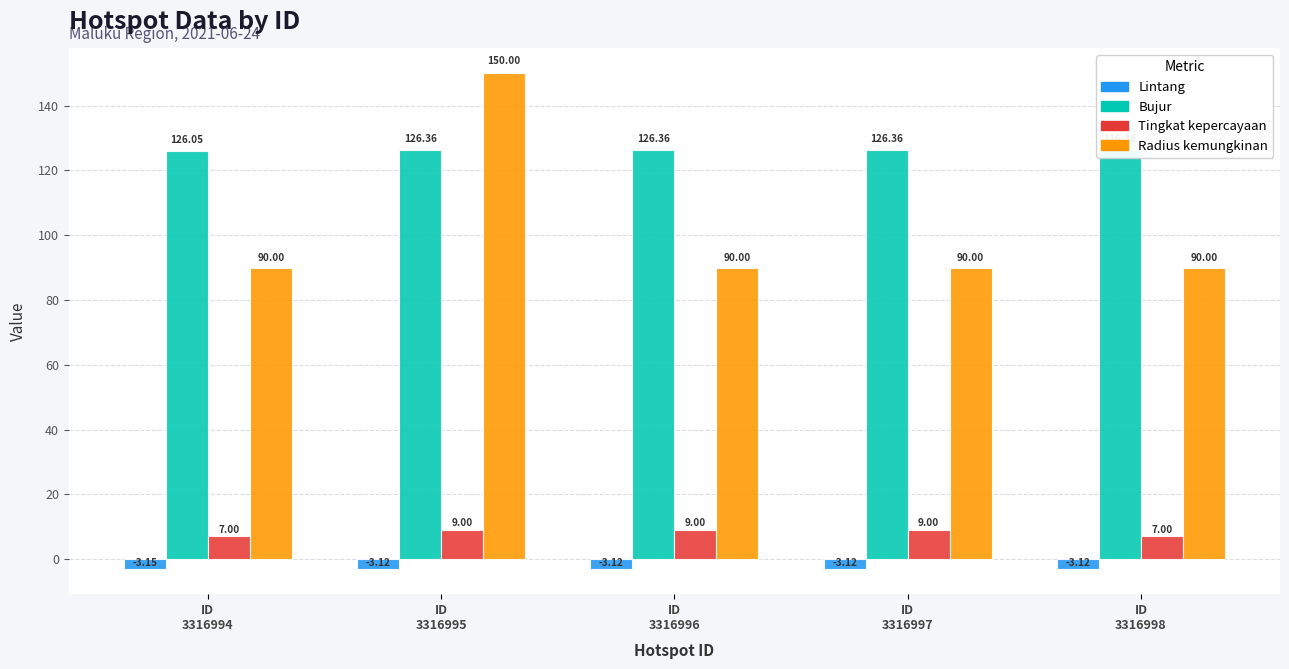

List the labels in order of radius kemungkinan value, largest first.

ID
3316995, ID
3316994, ID
3316996, ID
3316997, ID
3316998